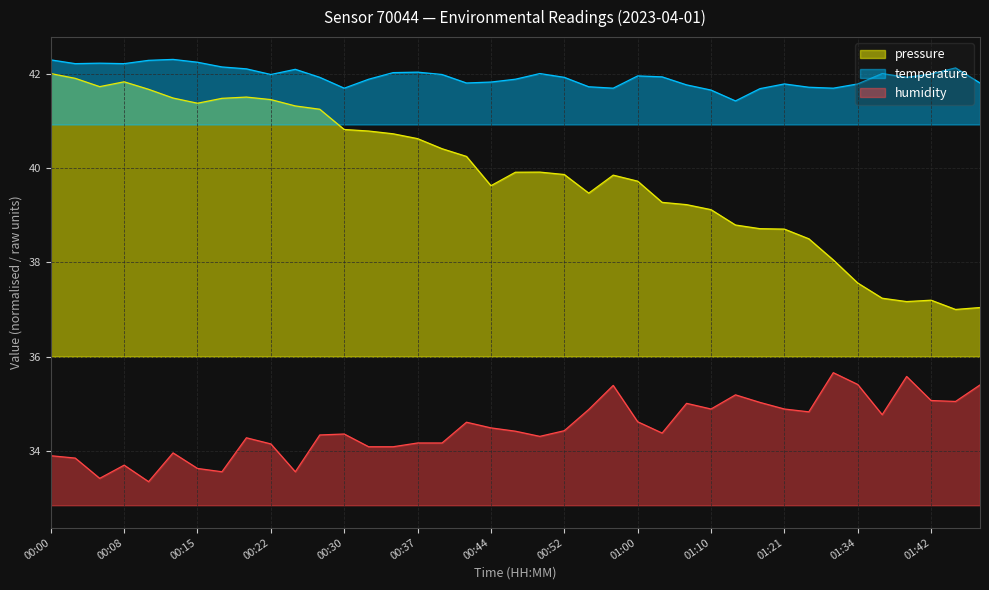

True or false: temperature and humidity intersect in this chart.

False